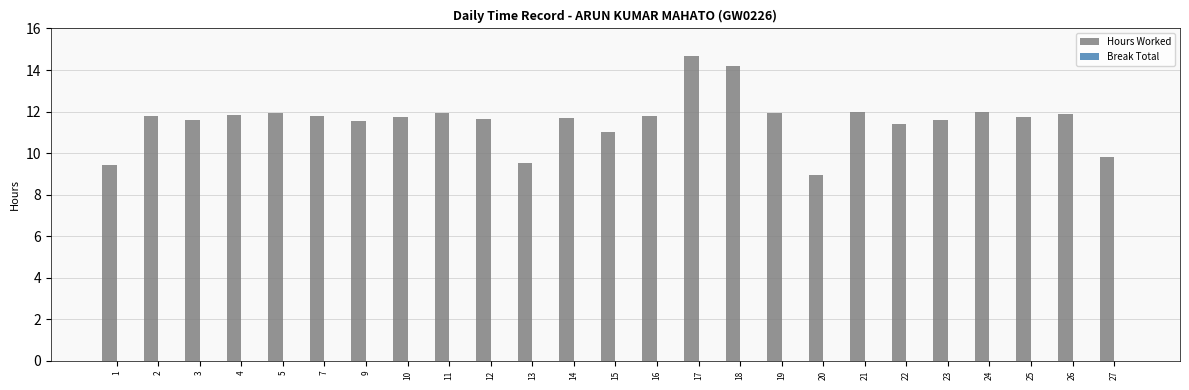

How many bars are there in total?

25